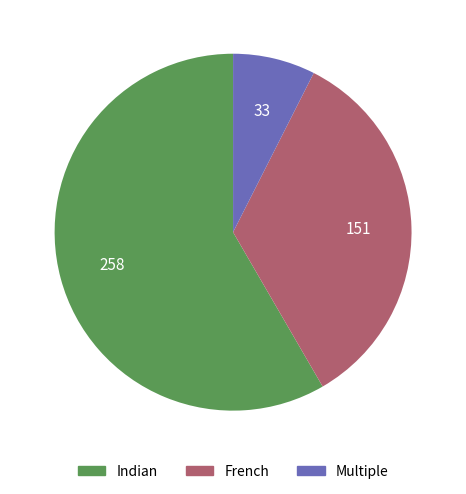

How many segments does this pie chart have?

3